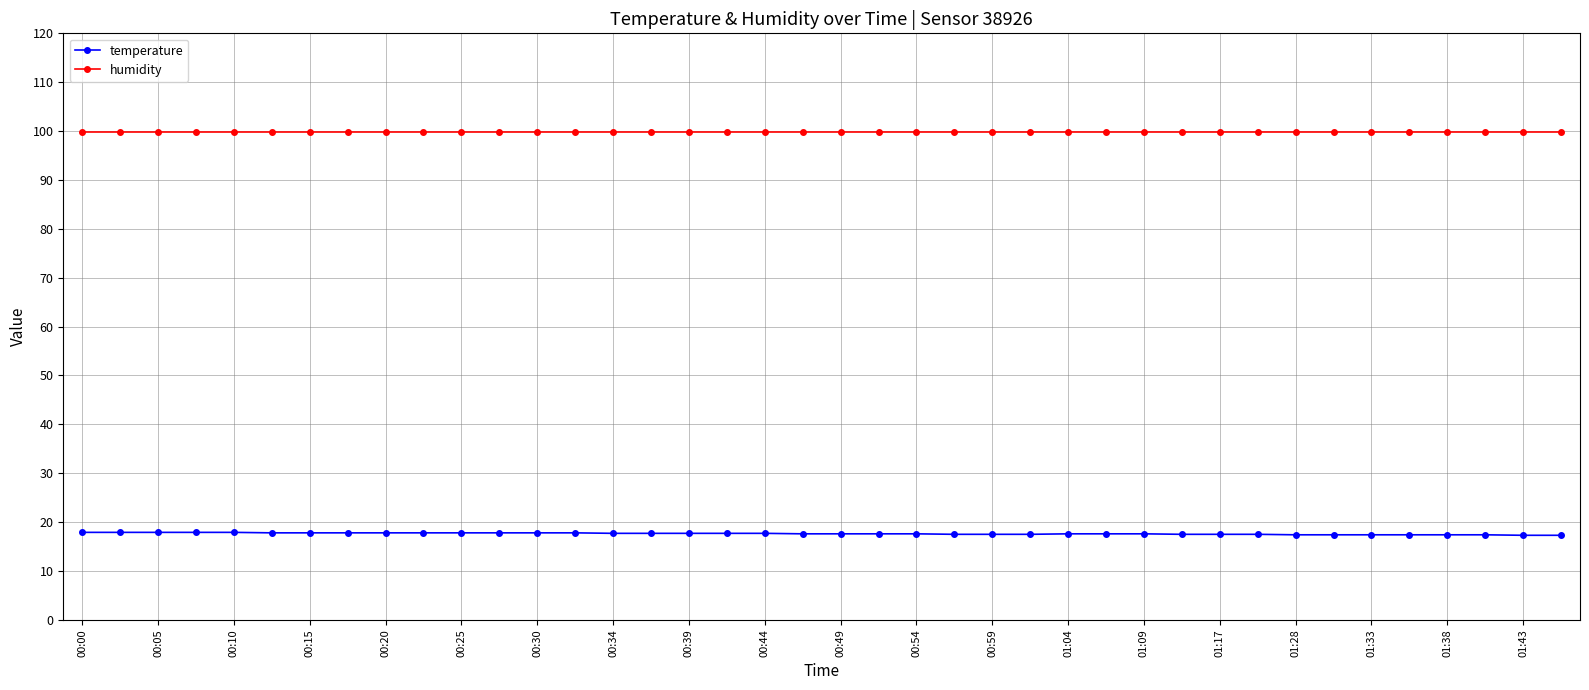

What is the value of the humidity point at the 12th from the left?

99.9